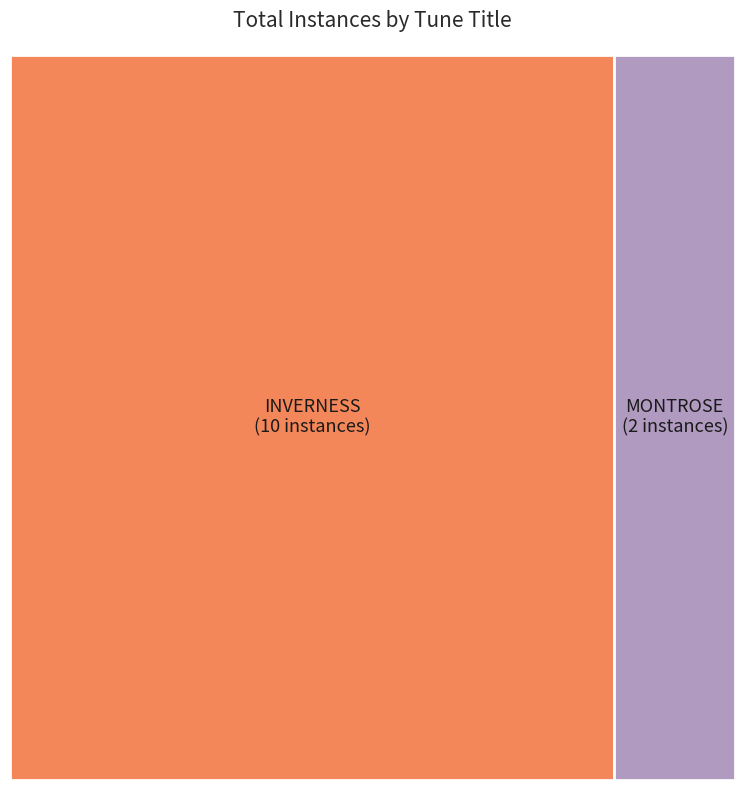

Rank the categories by value from lowest to highest.

MONTROSE, INVERNESS